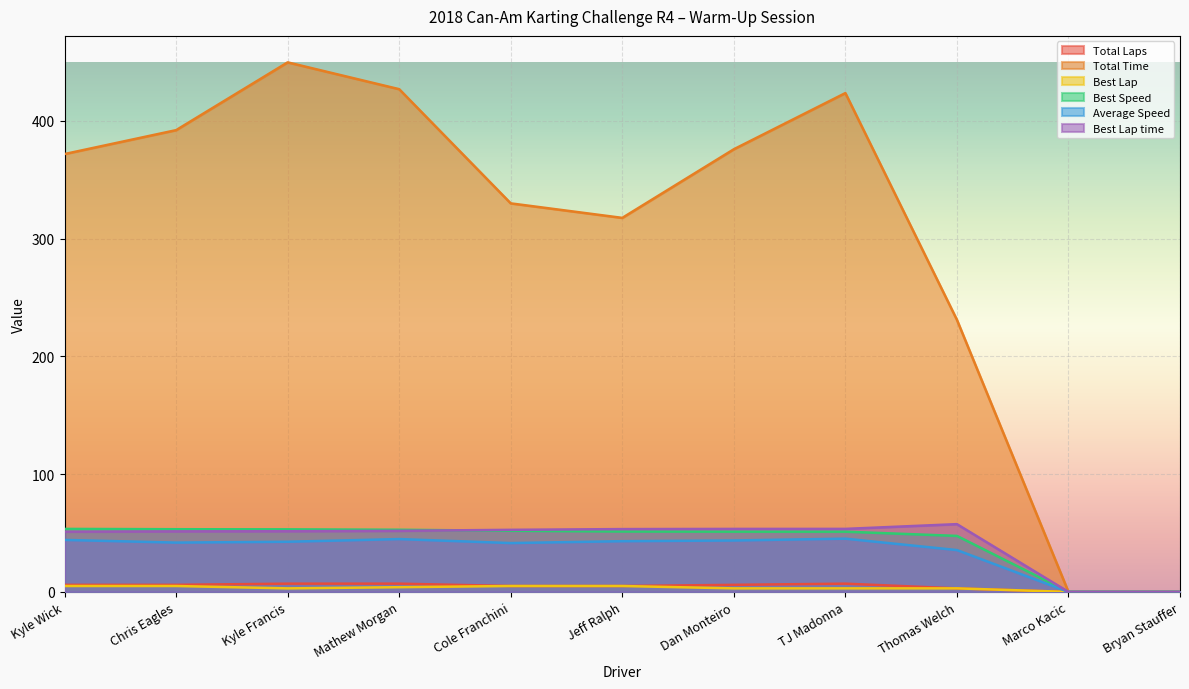

The Average Speed series shows 10.0 at Jeff Ralph. True or false?

False